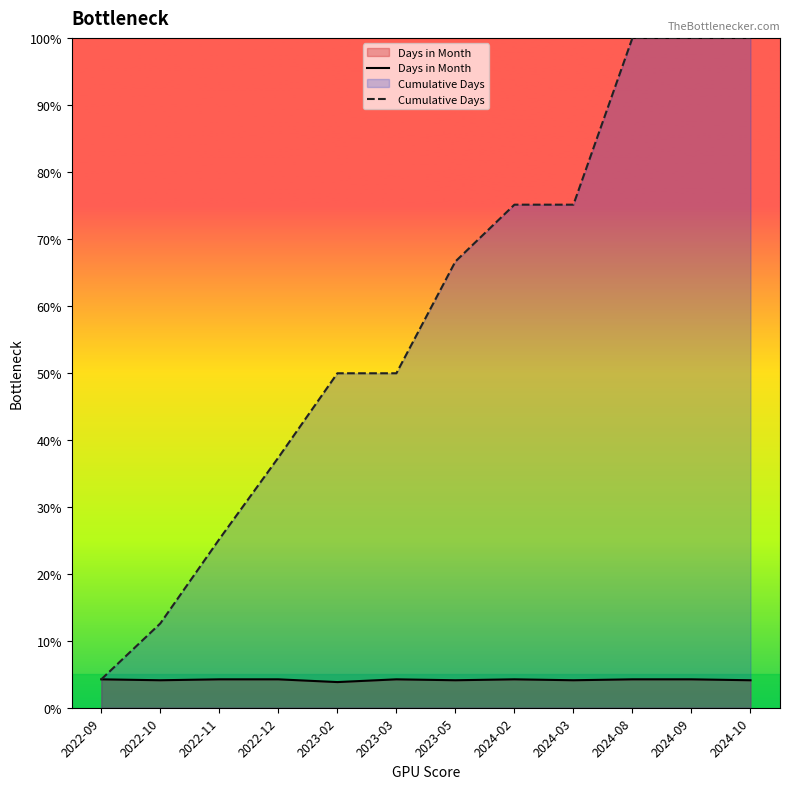

Reading left to right, extract all data points from this chart.

Days in Month: 2022-09=4.2	2022-10=4.1	2022-11=4.2	2022-12=4.2	2023-02=3.8	2023-03=4.2	2023-05=4.1	2024-02=4.2	2024-03=4.1	2024-08=4.2	2024-09=4.2	2024-10=4.1
Cumulative Days: 2022-09=4.2	2022-10=12.6	2022-11=25.2	2022-12=37.3	2023-02=49.9	2023-03=49.9	2023-05=66.6	2024-02=75.1	2024-03=75.1	2024-08=100.0	2024-09=100.0	2024-10=100.0